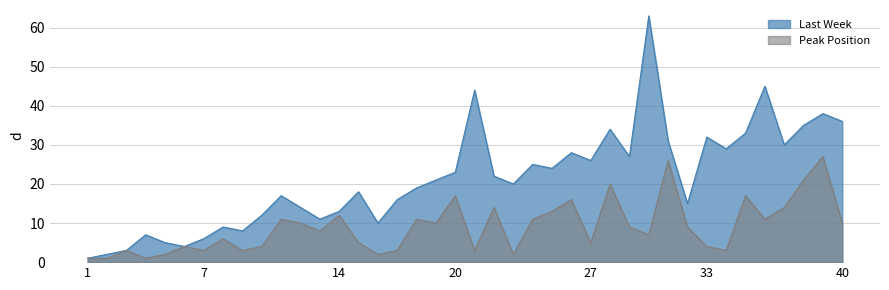

At which category does the chart reach its minimum across all series?

1